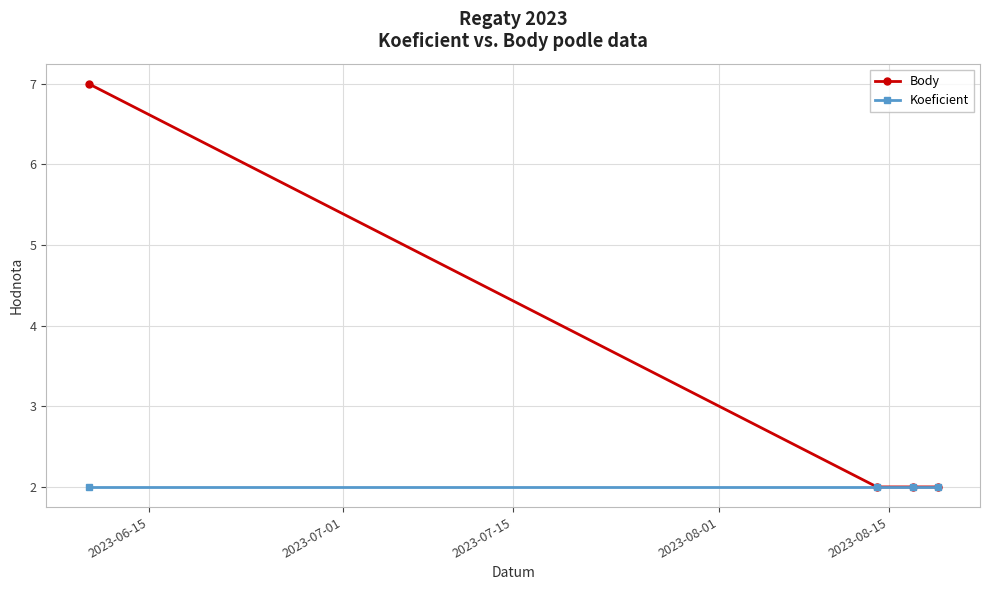

List the series in order of their overall mean, highest first.

Body, Koeficient